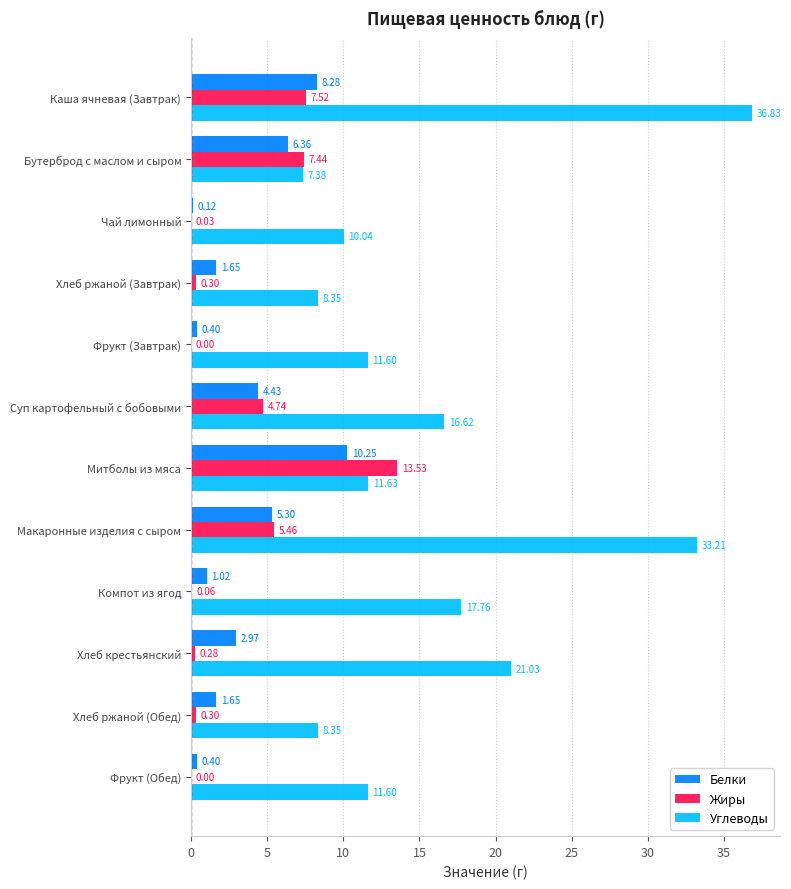

What is the sum of the Жиры values at Хлеб крестьянский and Хлеб ржаной (Обед)?

0.6